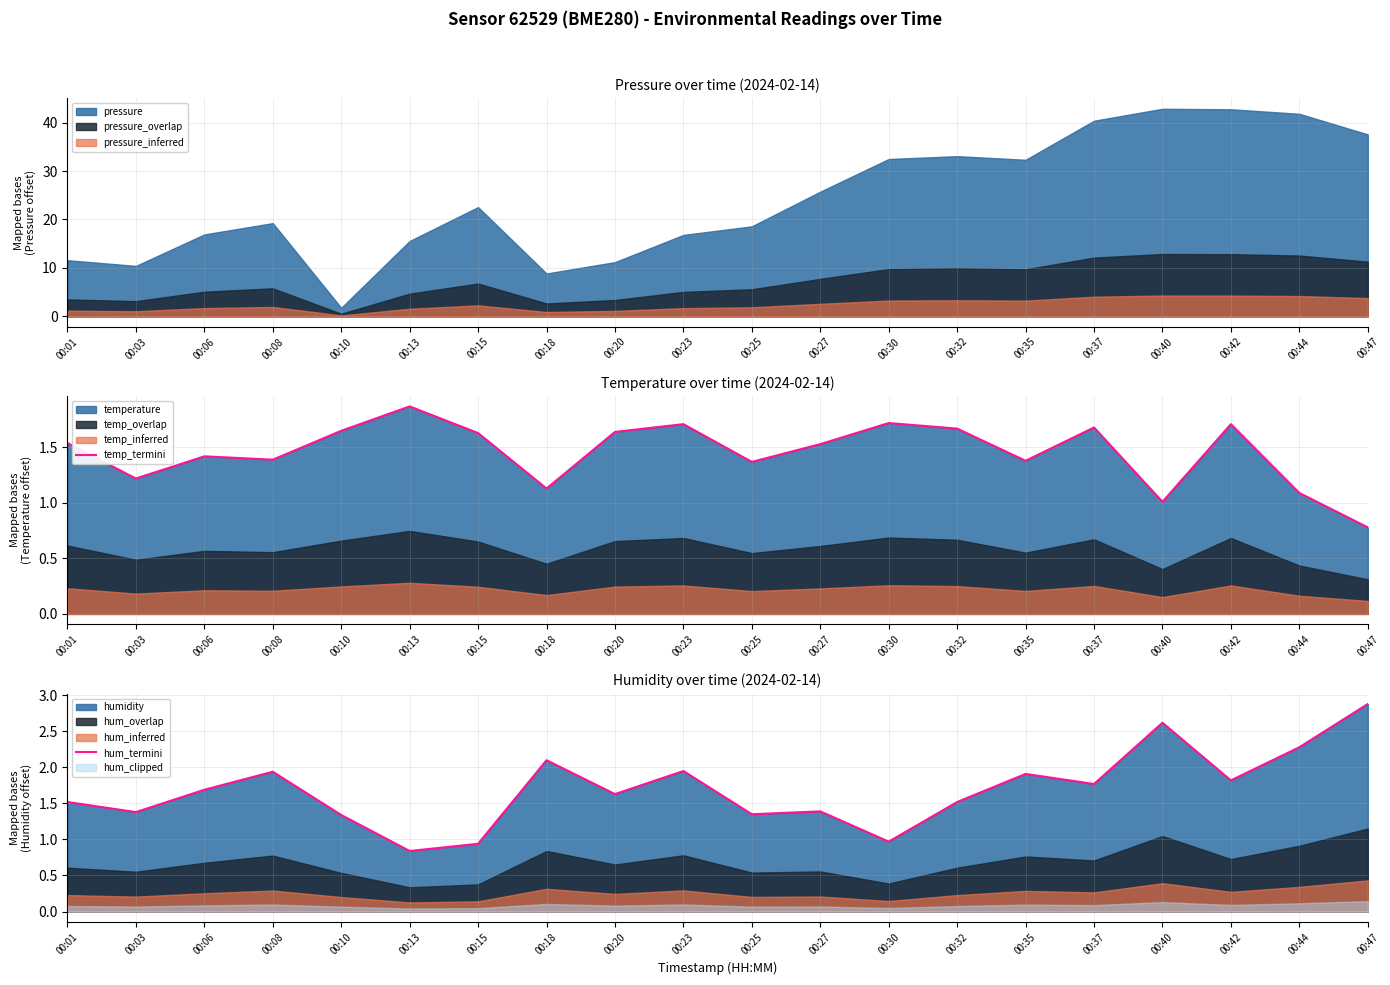

What is the sum of all hum_termini values?

33.8